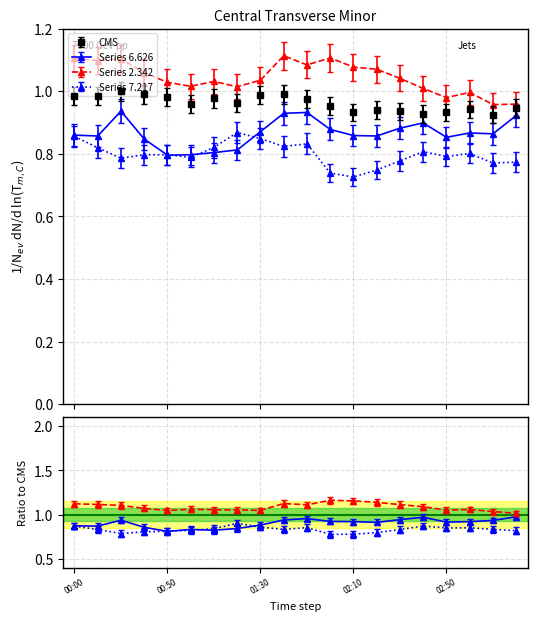

Read the 2.342 value at 2003/03/13 03:10.

1.0